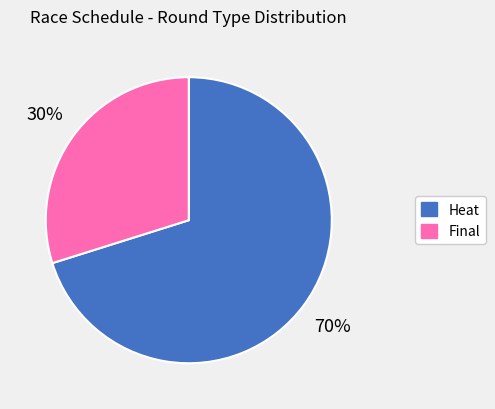

To the nearest percent, what is the average slice percentage?

50%